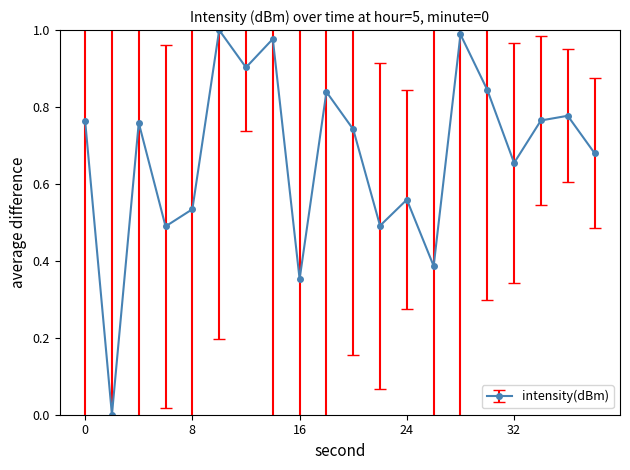

What is the sum of all values?

13.5